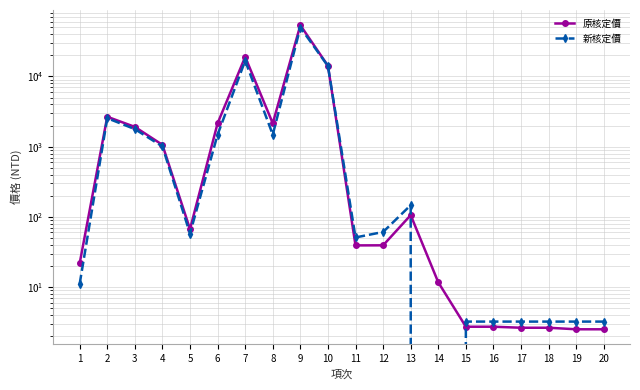

What is the difference between the 新核定價 values at 1 and 20?

7.9